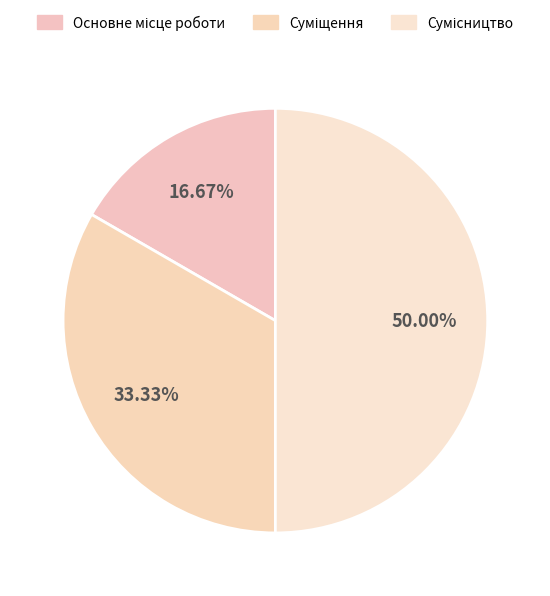

How many slices are in this pie chart?

3